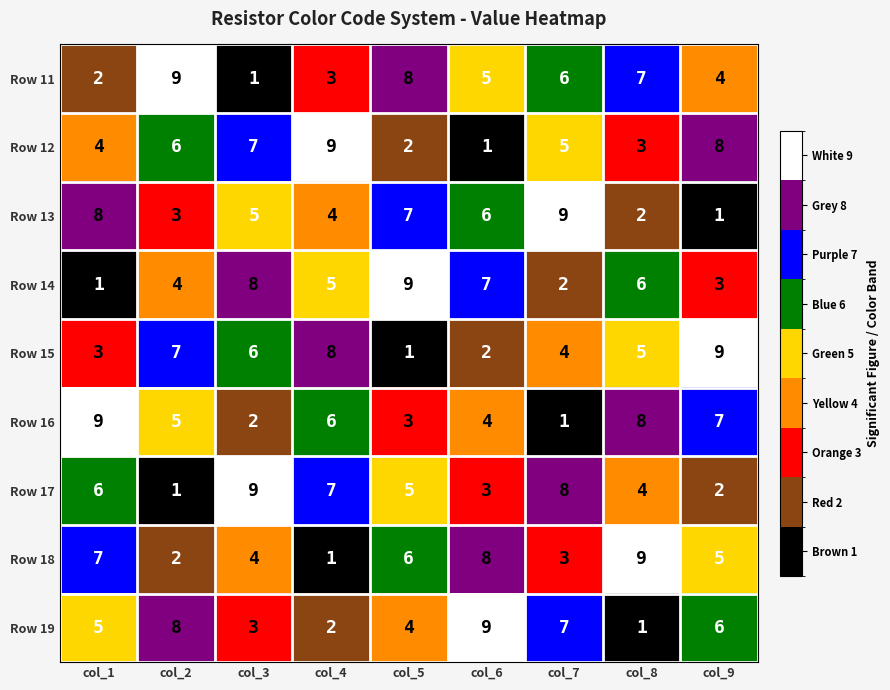

What is the greatest value displayed?

9